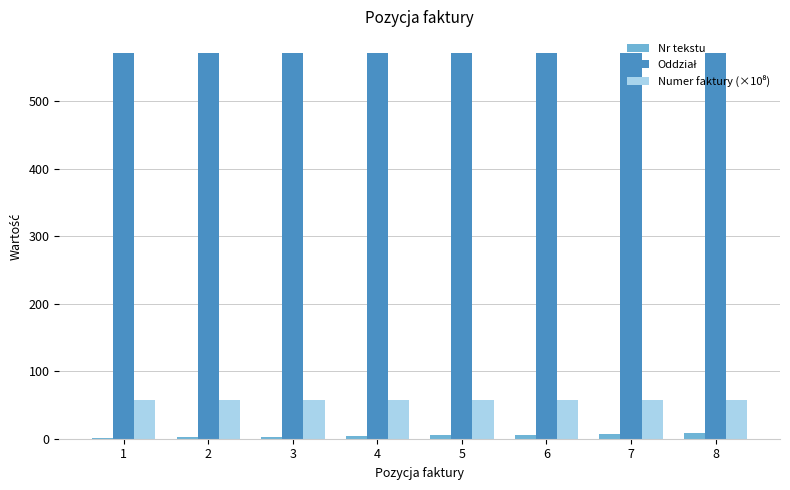

What is the greatest value displayed?

571.0